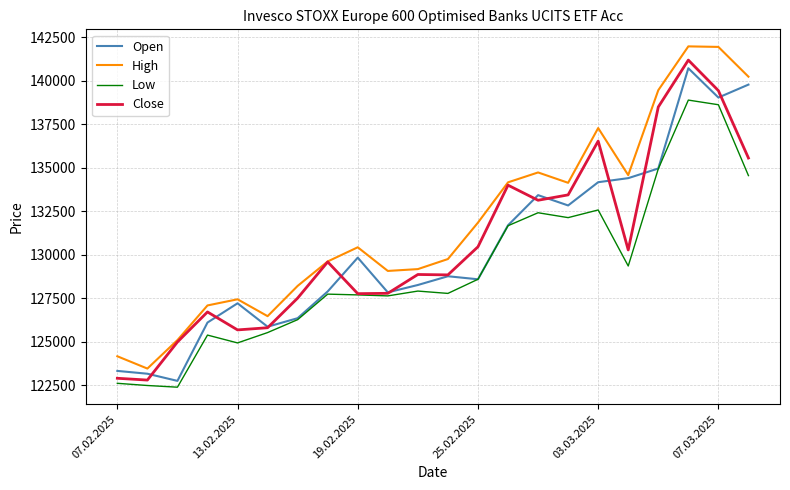

How many distinct data groups are displayed?

4